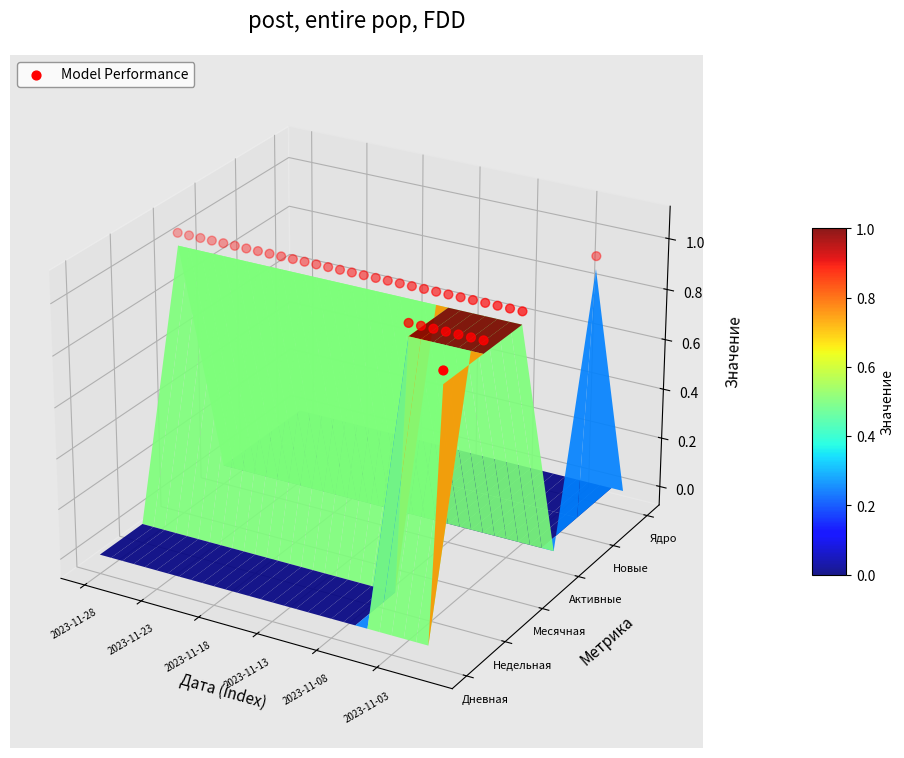

True or false: the data shows 0.0 at 19.

True